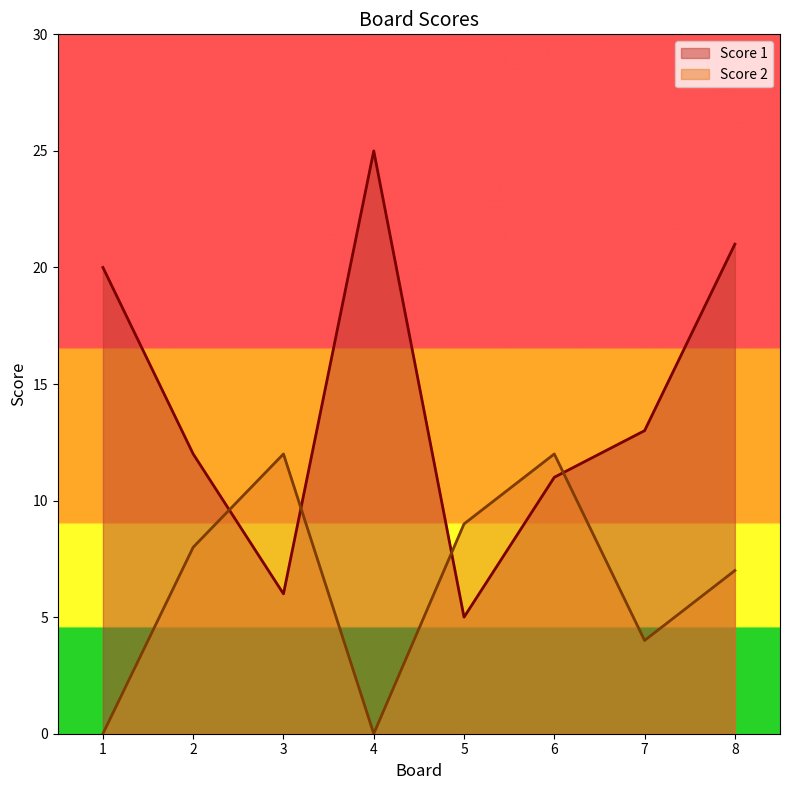

Does the chart have visible grid lines?

No